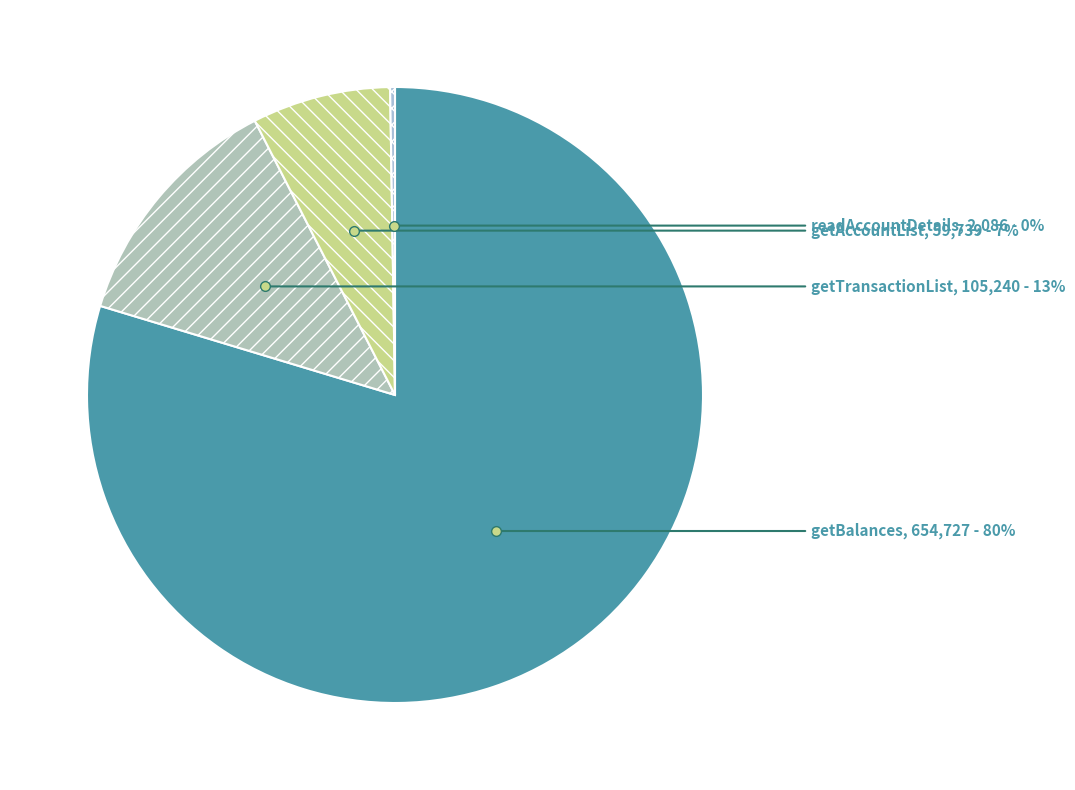

How many slices are in this pie chart?

4